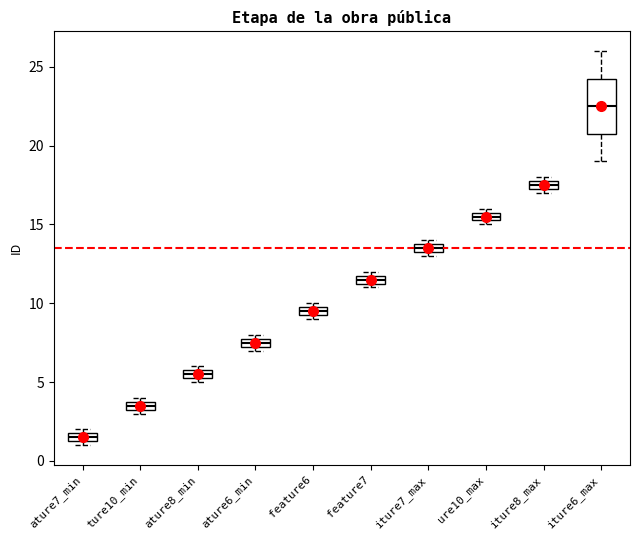

Which box has the lowest median line?

ature7_min